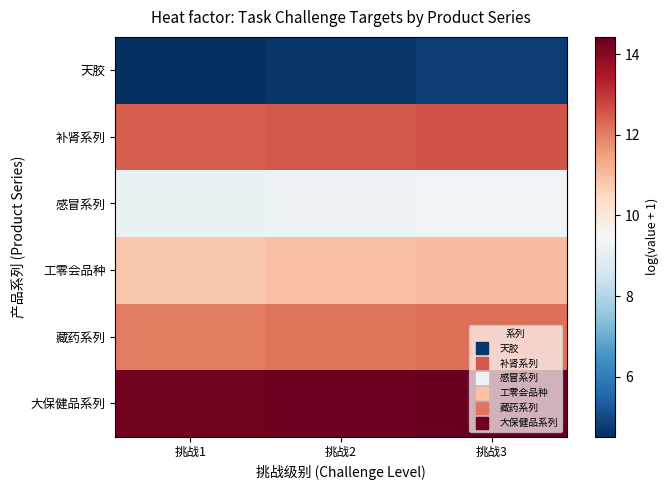

Which category has the lowest value across all series?

挑战1